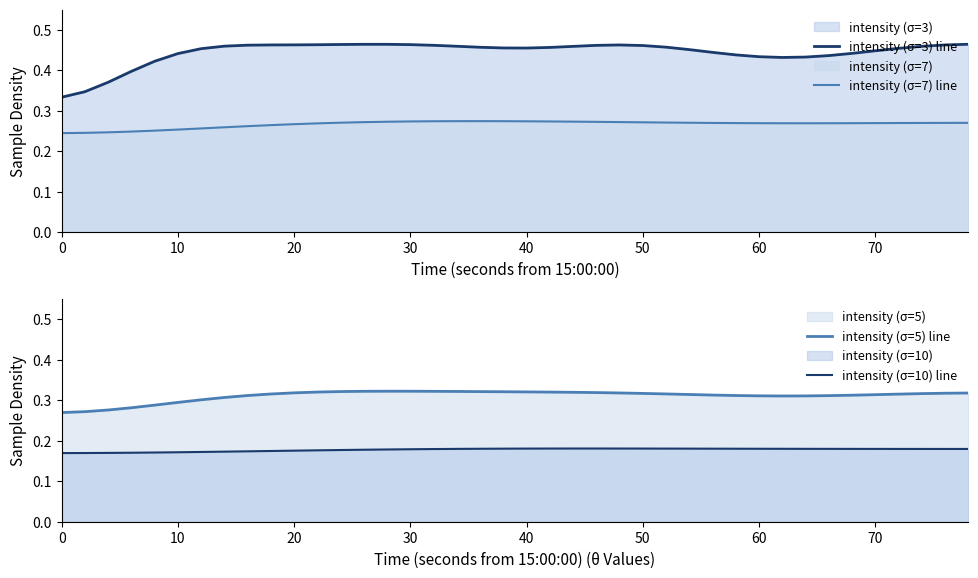

True or false: intensity (σ=10) line and intensity (σ=5) line cross at least once.

False